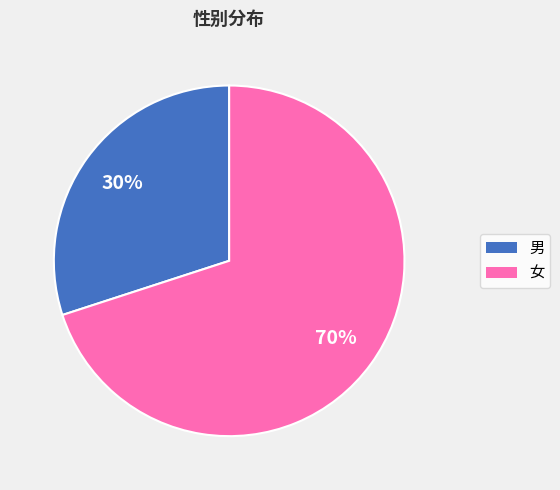

The 女 slice represents 63% of the pie. True or false?

False